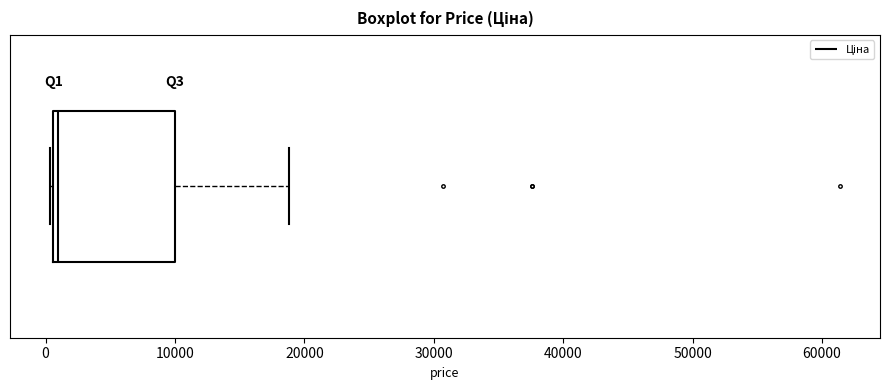

Where does the right whisker of the box end on the x-axis? The values are not printed on the chart, so give them approximately, as read against the axis.

19000